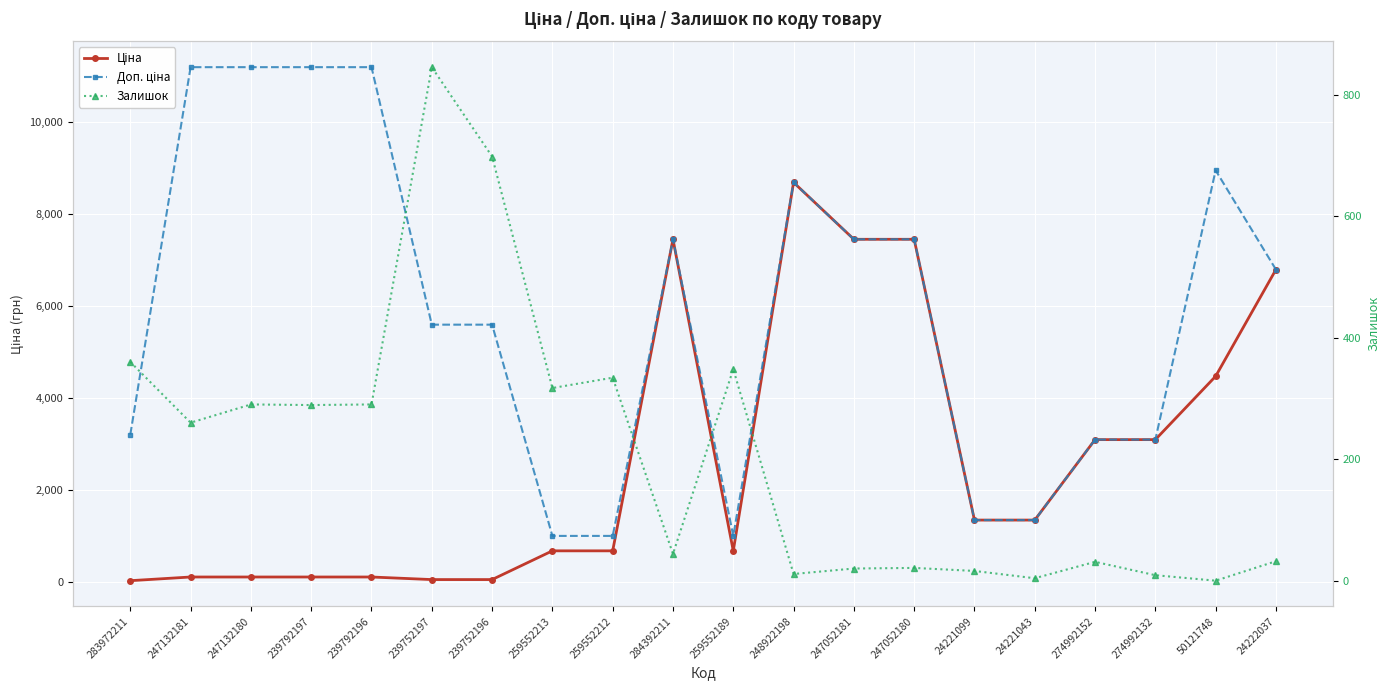

What is the difference between the maximum and minimum values in the Залишок series?

845.0